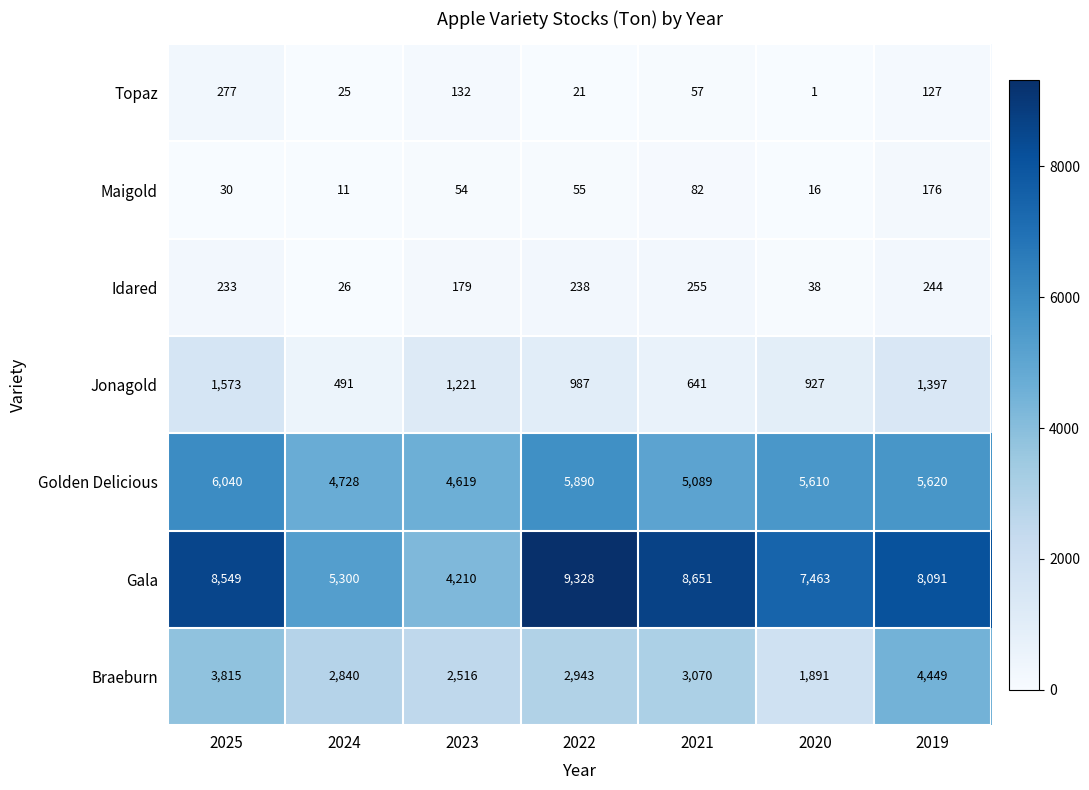

What is the difference between the second highest and minimum values in the Golden Delicious series?

1271